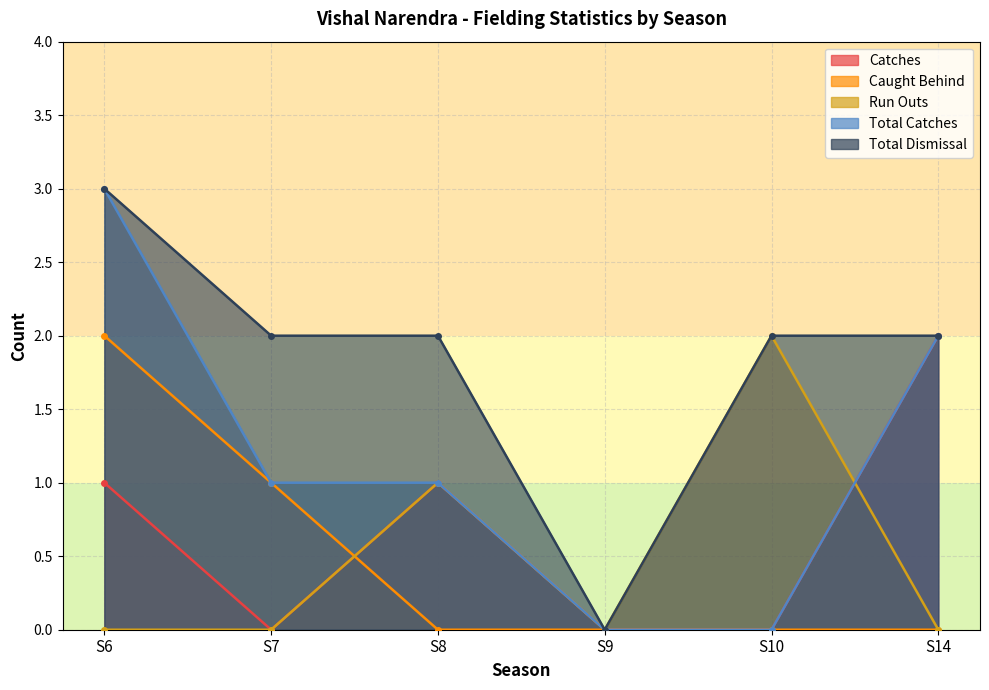

Reading left to right, extract all data points from this chart.

catches: S6=1	S7=0	S8=1	S9=0	S10=0	S14=2
caught_behind: S6=2	S7=1	S8=0	S9=0	S10=0	S14=0
run_outs: S6=0	S7=0	S8=1	S9=0	S10=2	S14=0
total_catches: S6=3	S7=1	S8=1	S9=0	S10=0	S14=2
total_dismissal: S6=3	S7=2	S8=2	S9=0	S10=2	S14=2